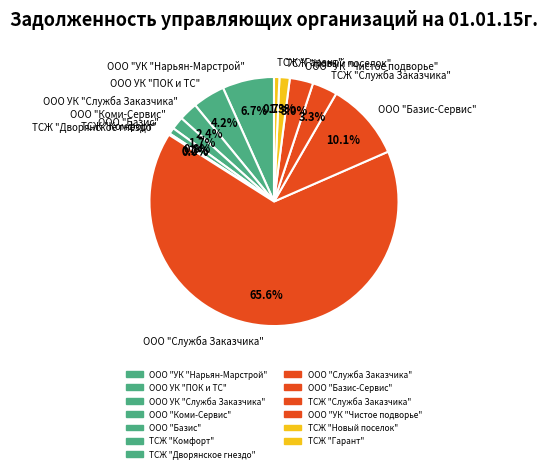

What is the majority slice?

ООО "Служба Заказчика"